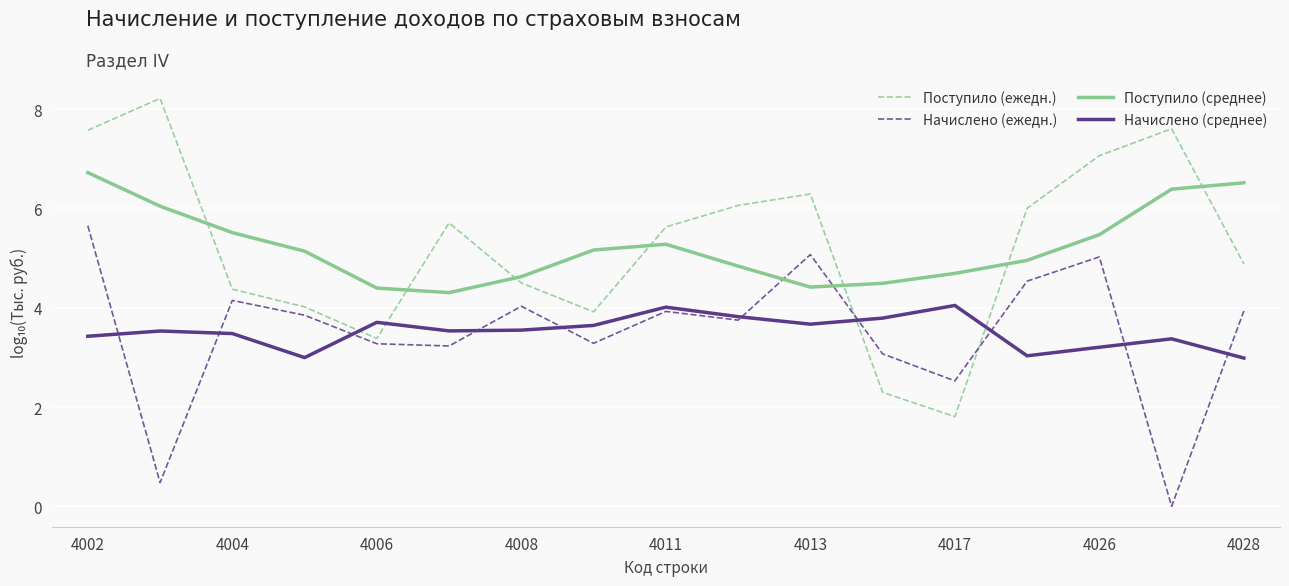

True or false: Начислено (среднее) and Поступило (ежедн.) intersect in this chart.

True